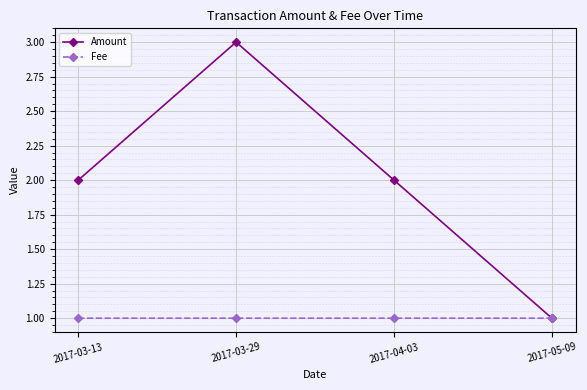

List the series in order of their peak value, lowest first.

Fee, Amount